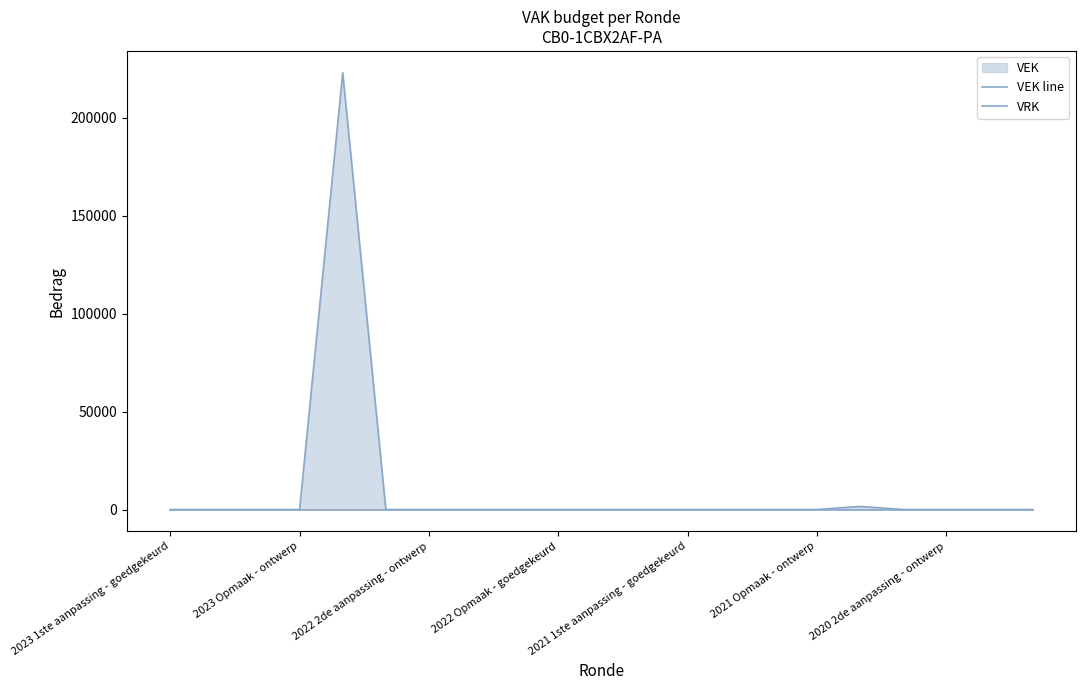

At which label is VRK closest to 0?

2023 1ste aanpassing - goedgekeurd